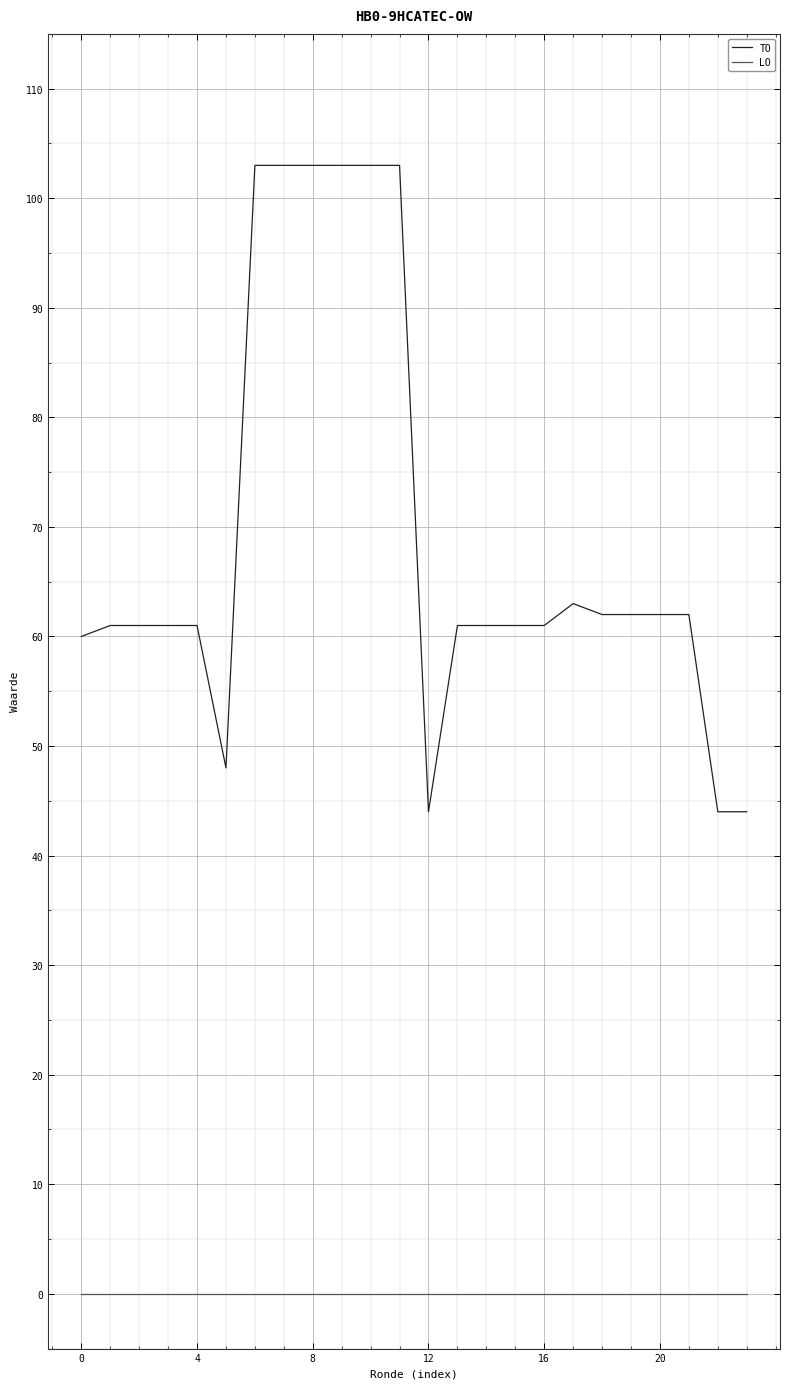

Rank the series by their average value, from highest to lowest.

TO, LO